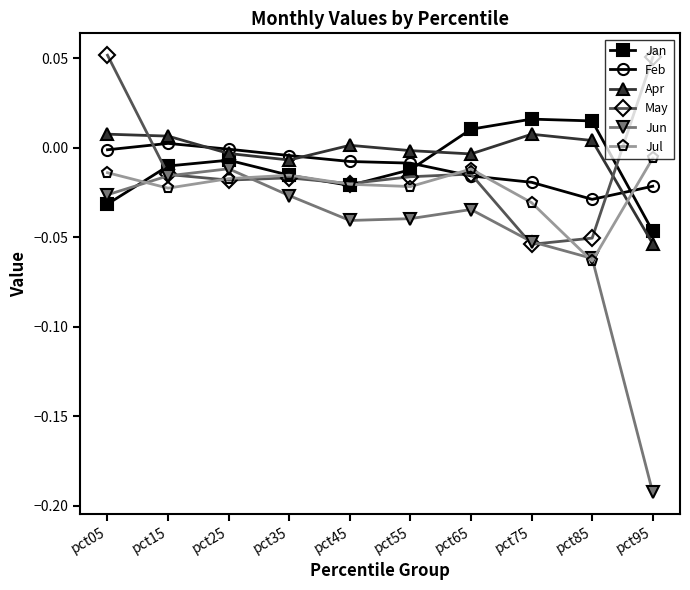

Which series ends up on top after the final intersection of Jan and Apr?

Jan